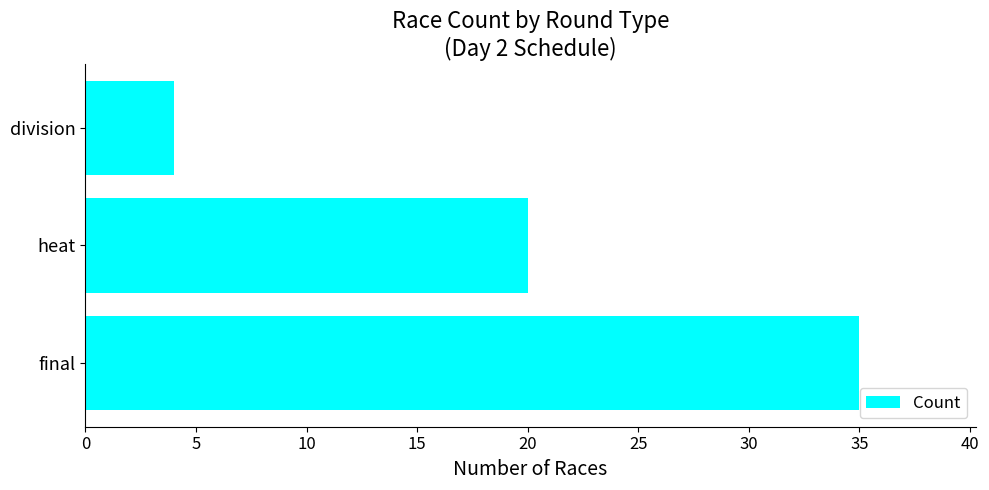

How many values are below 20?

1